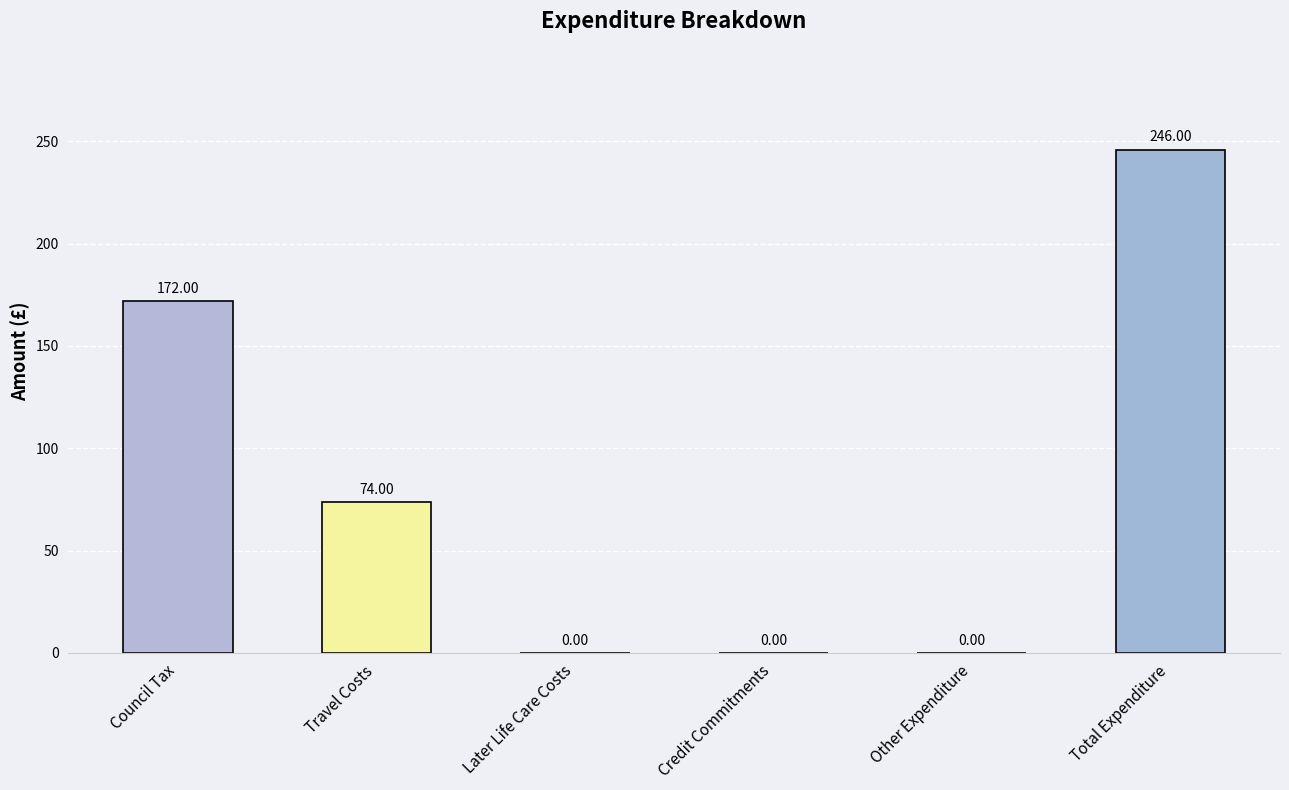

The chart shows a value of 109 at Travel Costs. True or false?

False